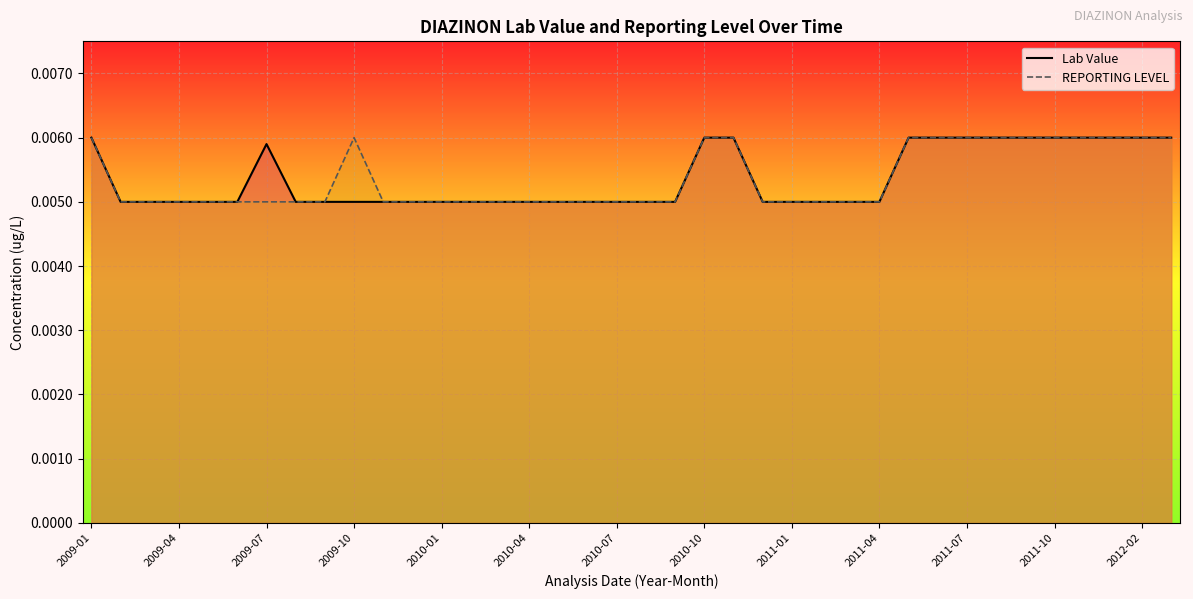

At which label is Lab Value closest to 0?

2009-04